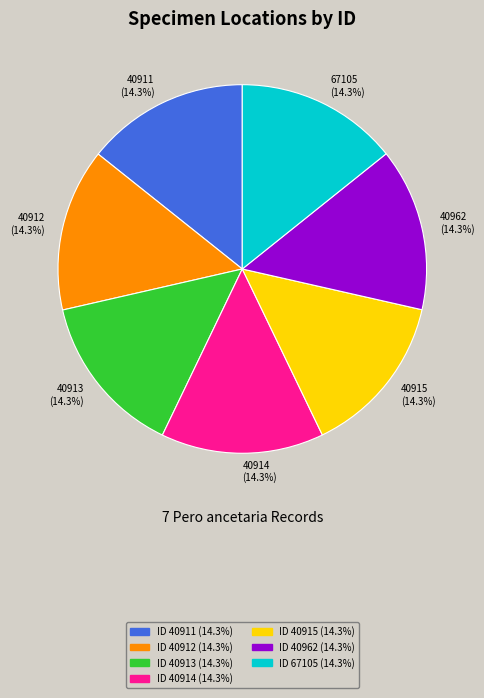

What is the ratio of the value at 40912 to the value at 40915?

1.0